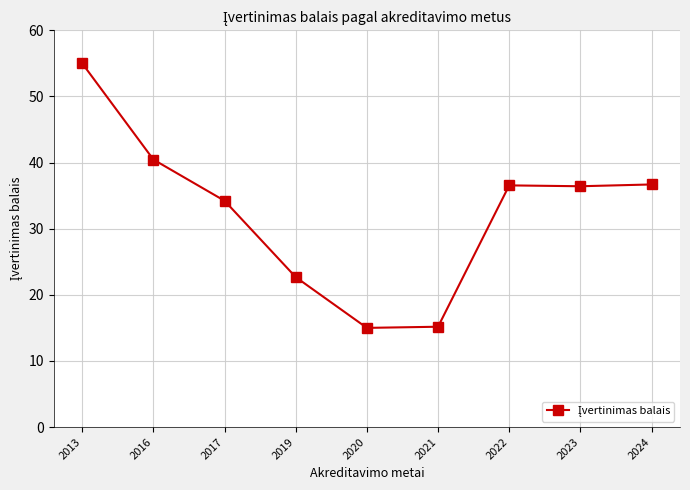

Which has a higher value, 2013 or 2021?

2013